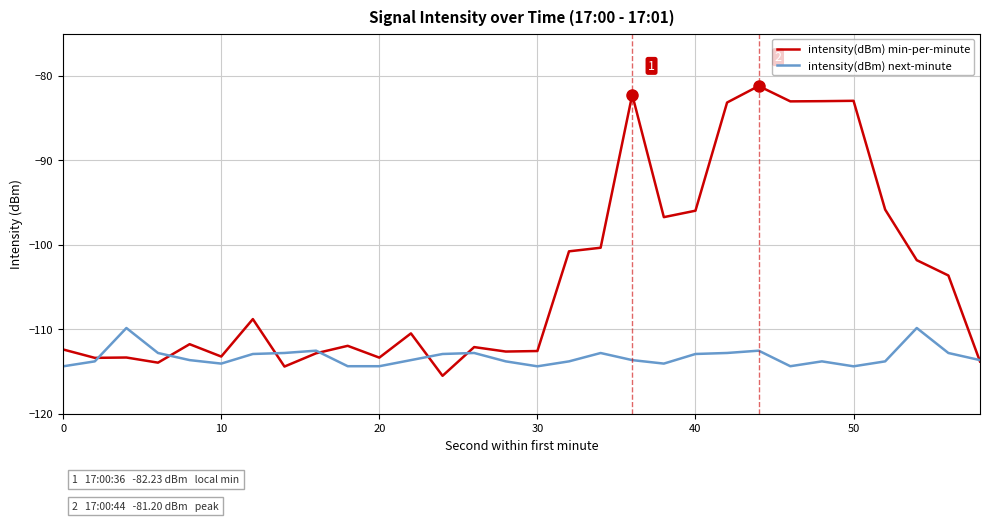

Which series has the largest range (max minus min)?

intensity(dBm) min-per-minute